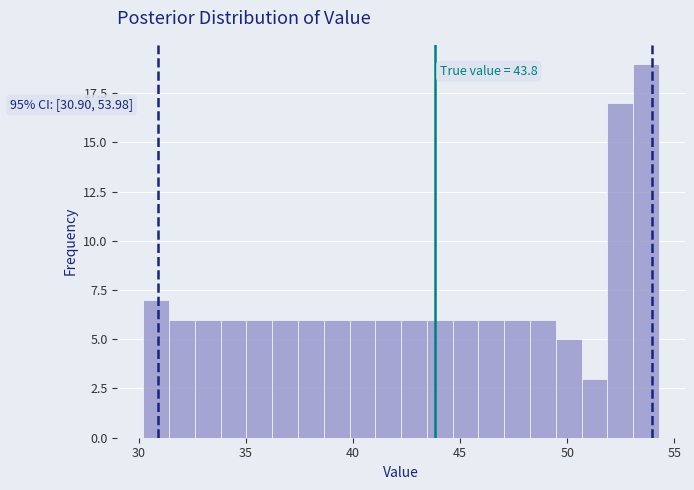

Around what value on the x-axis is the tallest bar? Give the approximate position of its centre, as read against the axis.

53.5